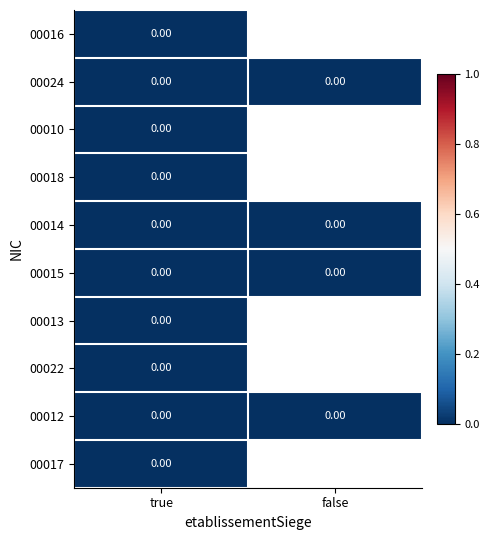

How many data points does each series have?

2